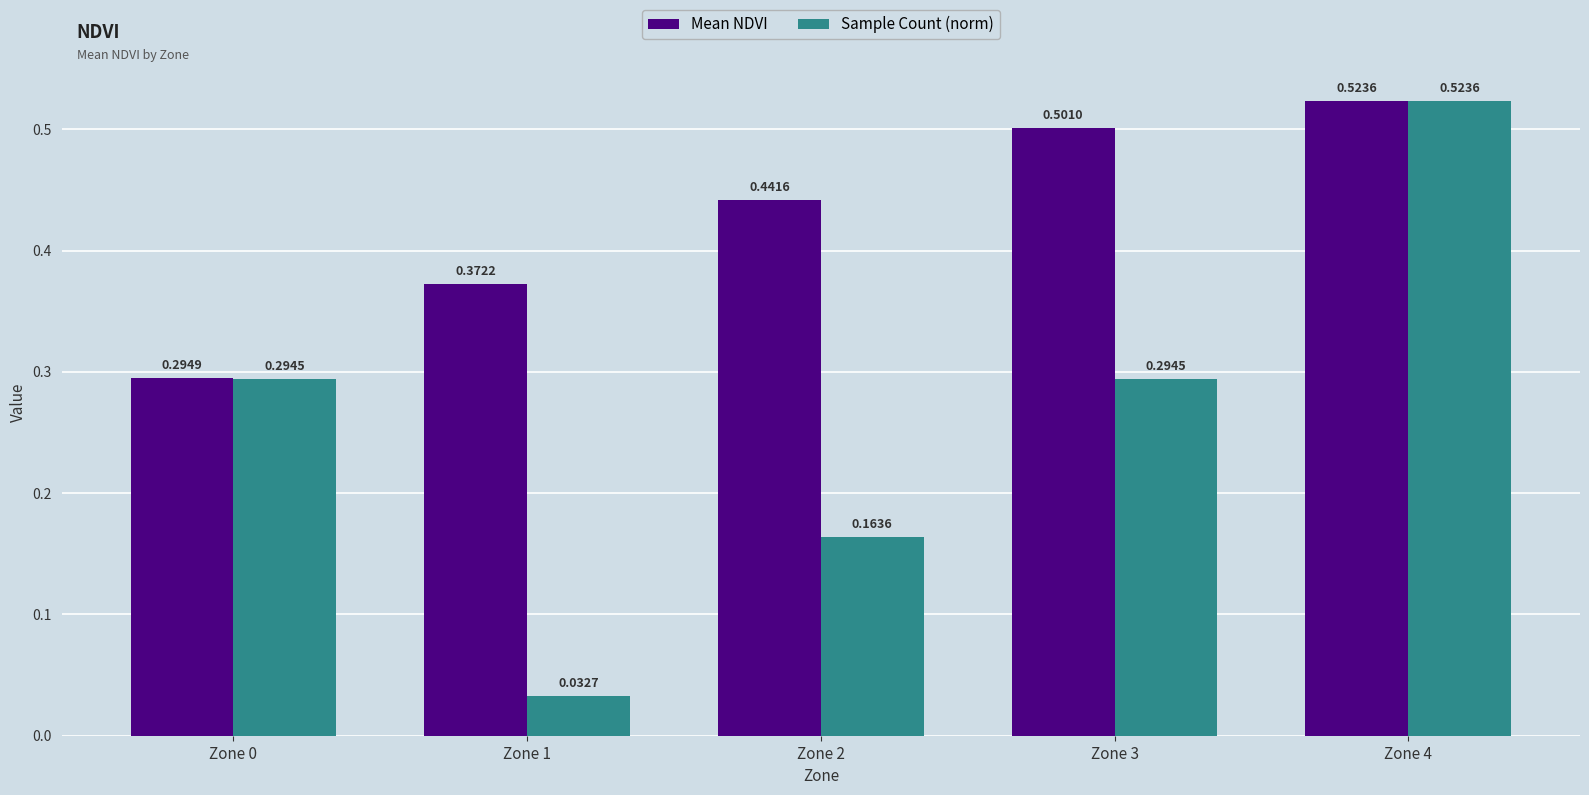

At how many categories does at least one series exceed 0?

5